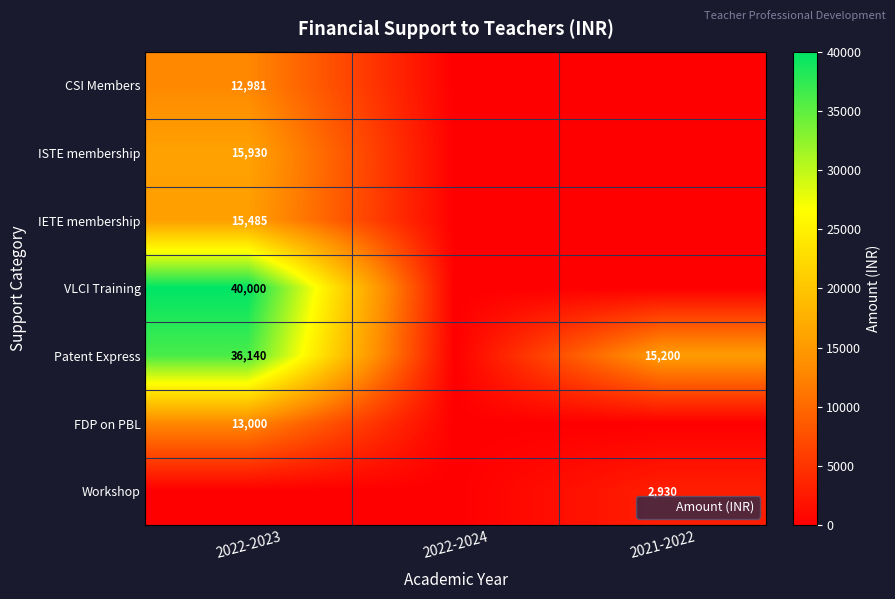

Which has a higher value, 2022-2023 or 2022-2024?

2022-2023